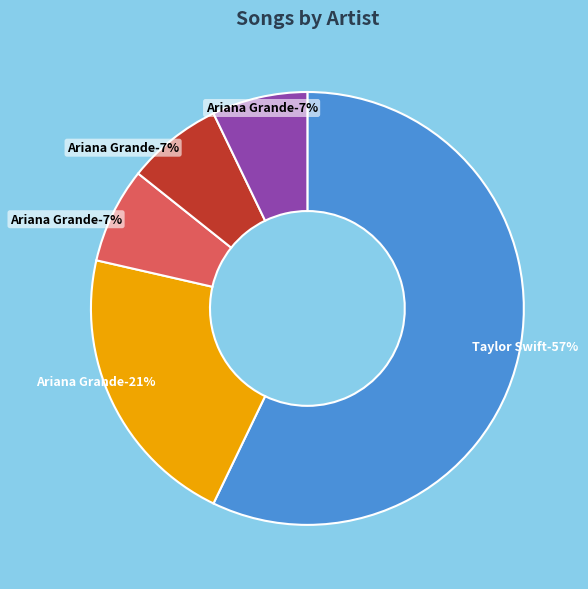

To the nearest percent, what portion does Taylor Swift represent?

57%